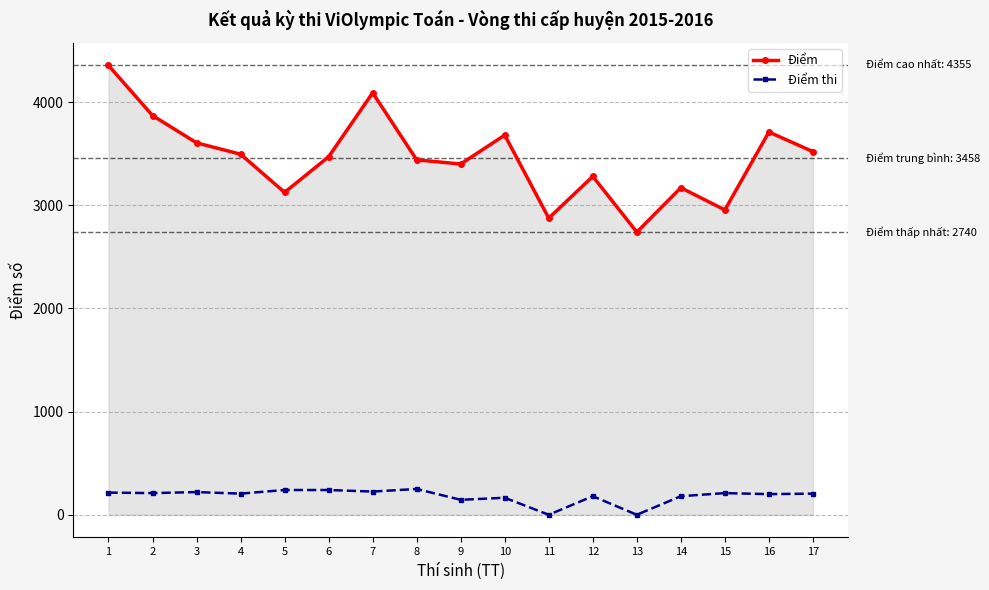

What is the maximum value shown in the chart?

4355